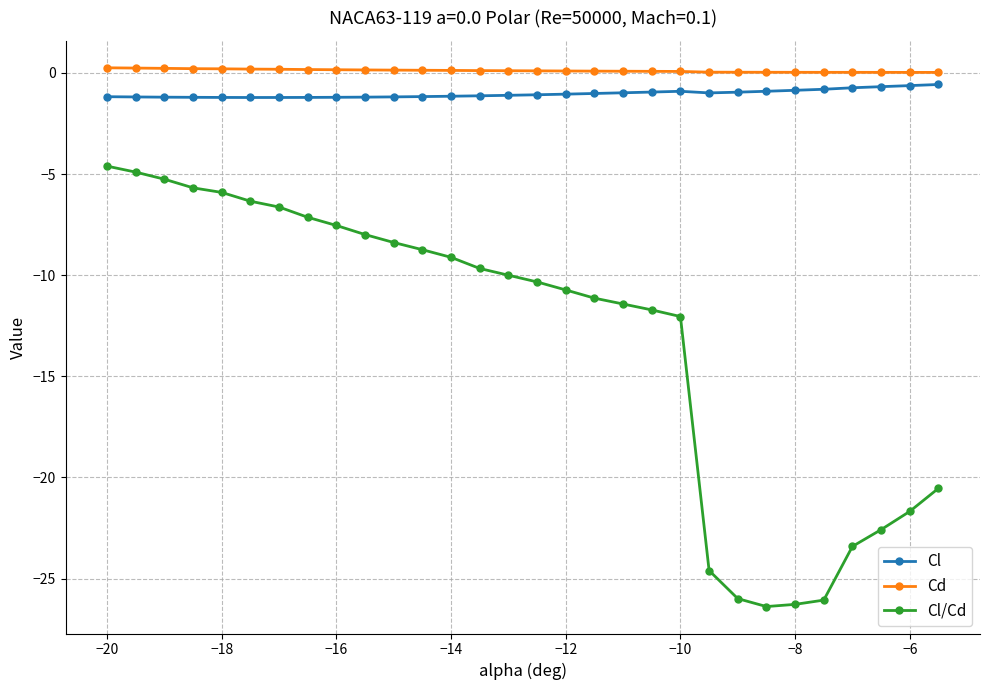

True or false: Cd and Cl cross at least once.

False